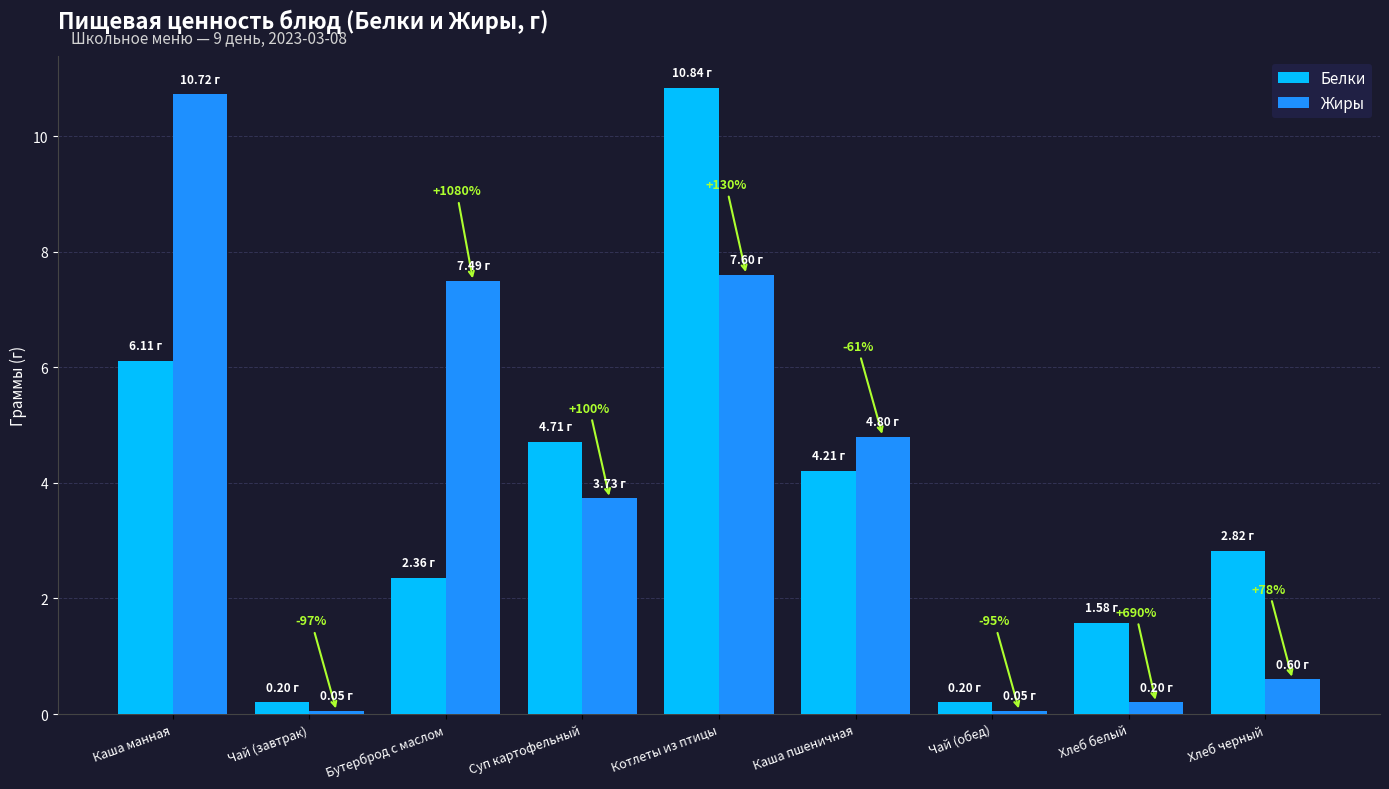

The Белки series shows 1.6 at Хлеб белый. True or false?

True